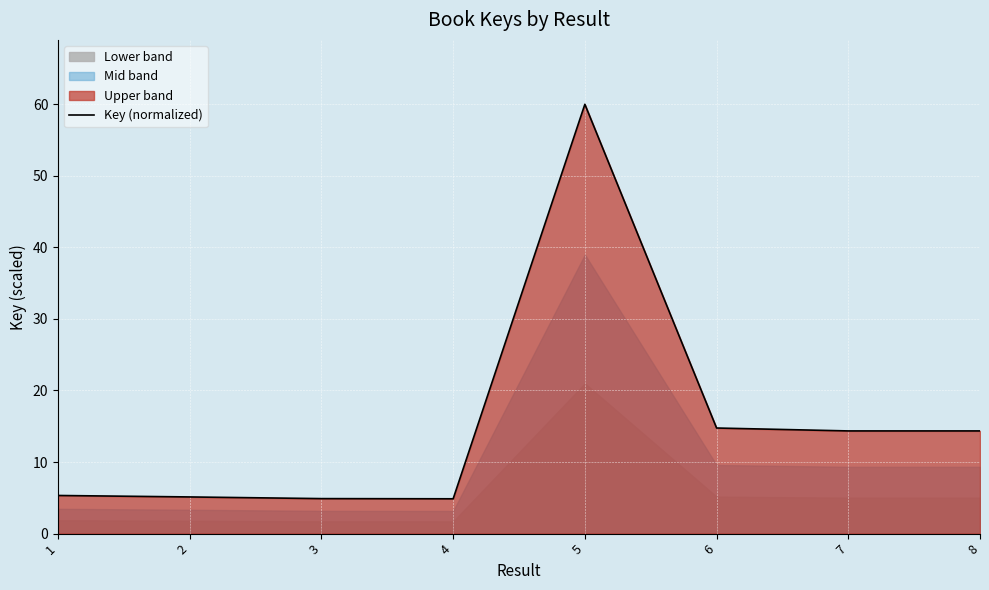

What is the maximum value shown in the chart?

60.0